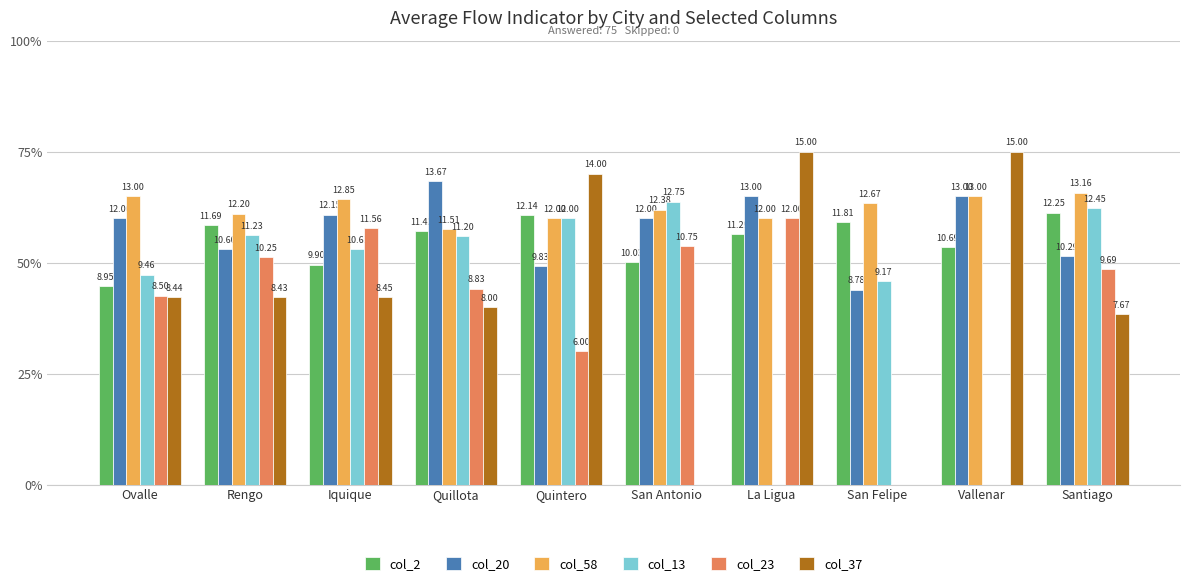

Are the bars grouped side by side (vs. stacked)?

Yes